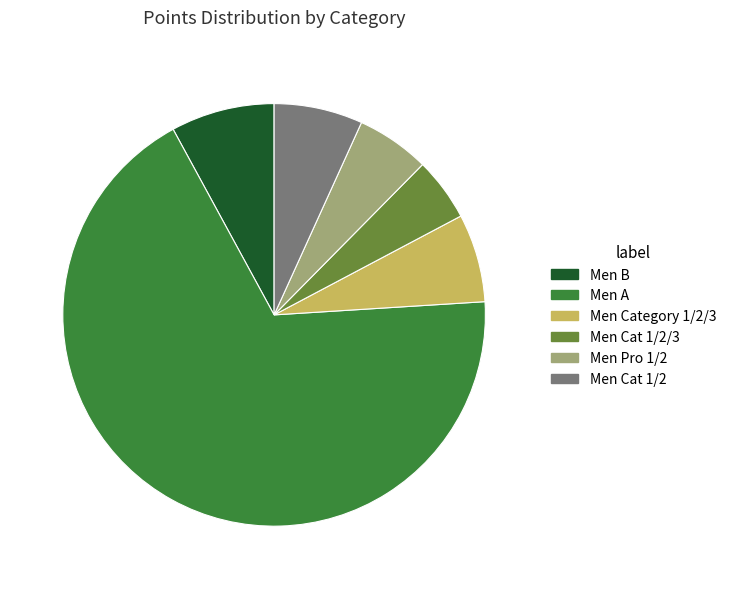

Combined, do Men Category 1/2/3 and Men A account for over 50%?

Yes